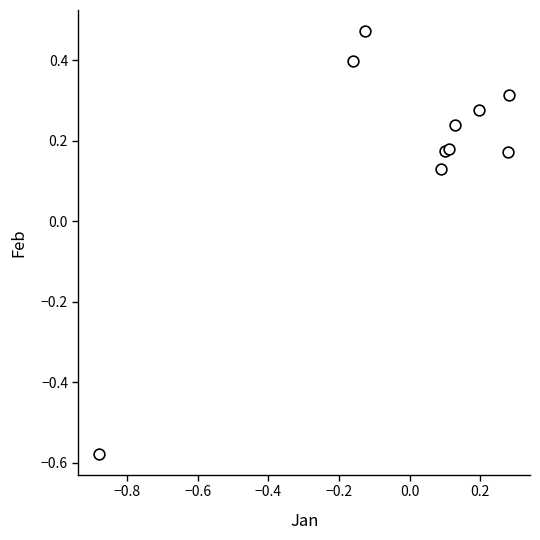

What is the range of X values (max minus min)?

1.2